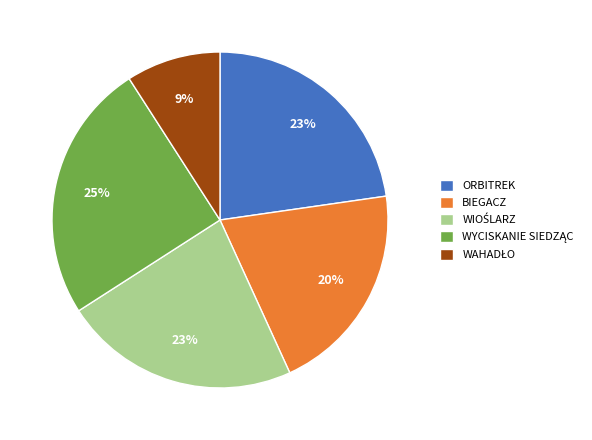

To the nearest percent, what is the difference between the largest and smallest slice percentages?

16%